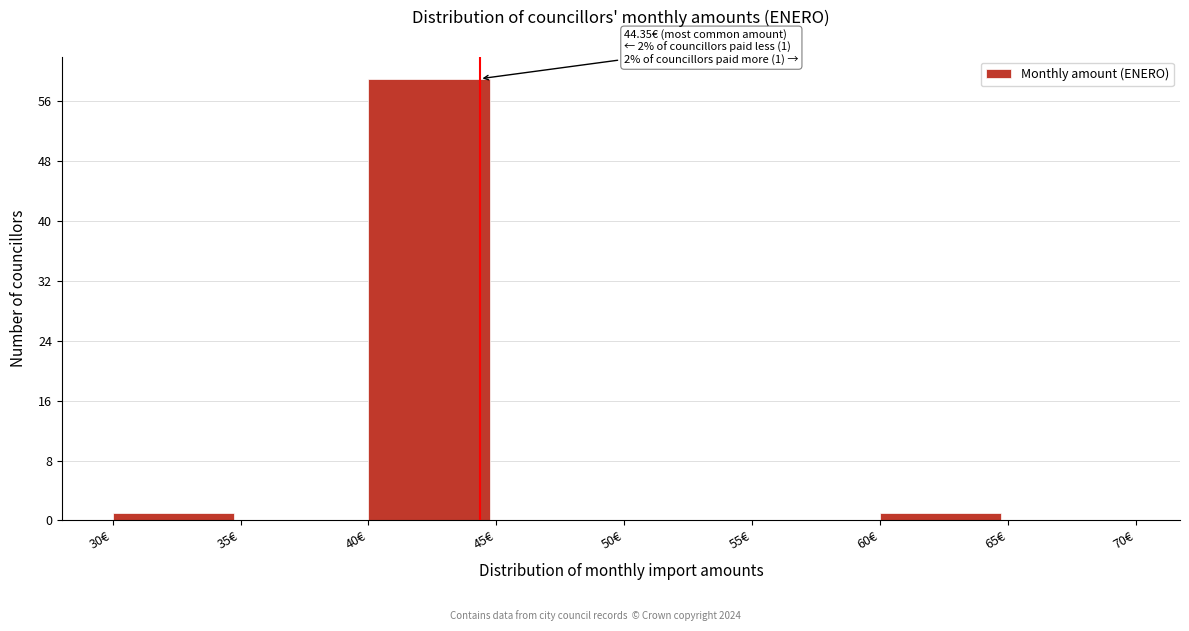

Over which range of the x-axis is the bar tallest?

40 to 45